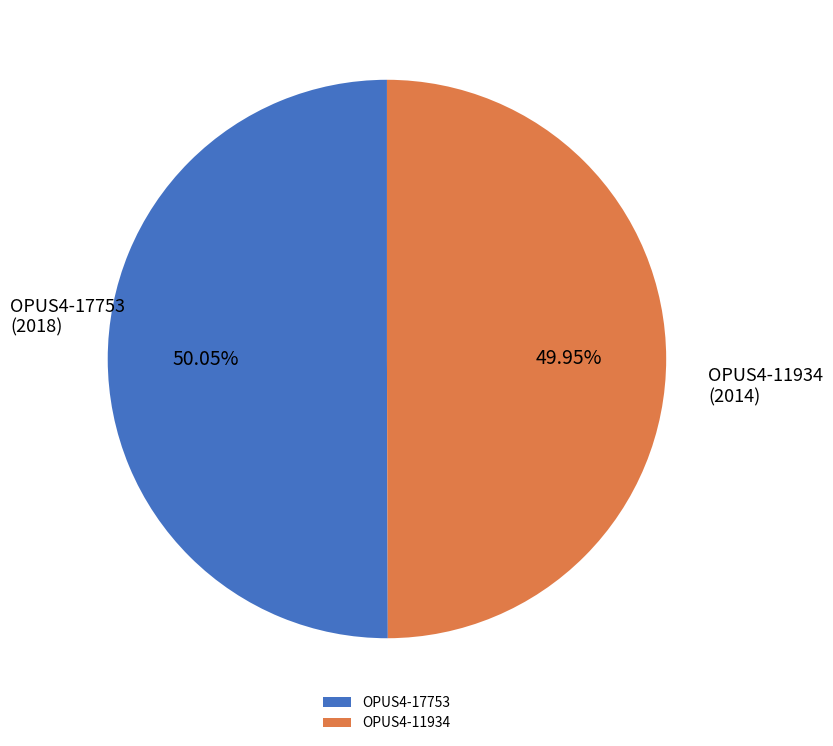

What is the ratio of the value at OPUS4-11934 to the value at OPUS4-17753?

1.0